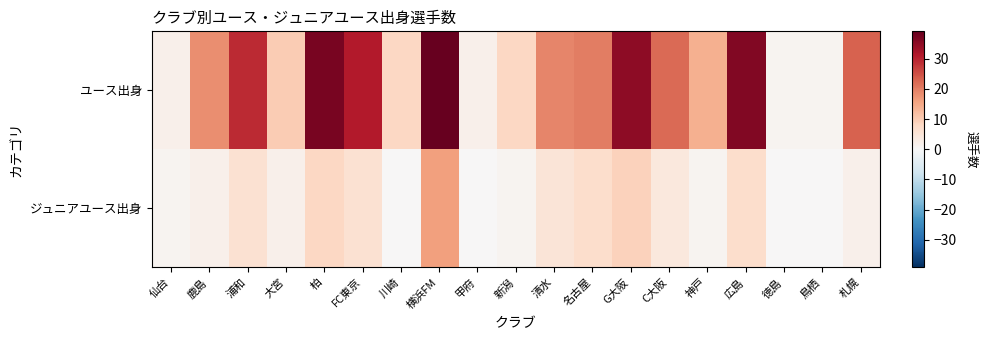

What is the total value across all series at C大阪?

26